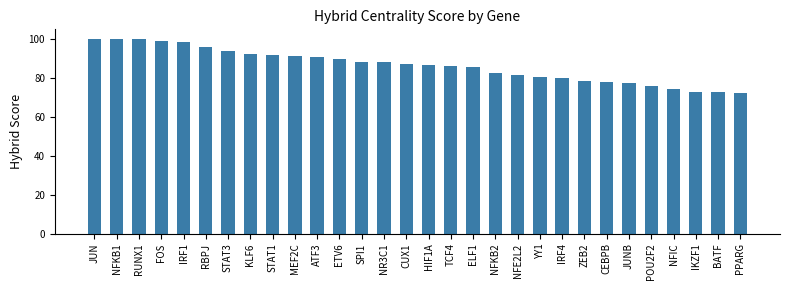

What is the average value?

86.4